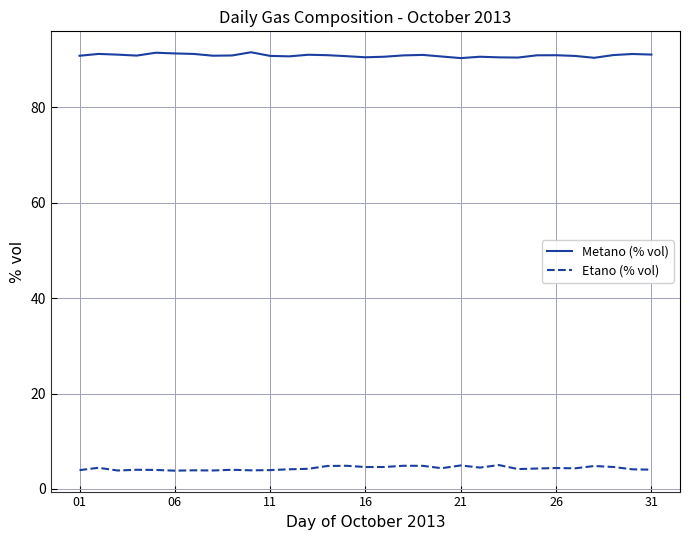

What is the maximum value shown in the chart?

91.5